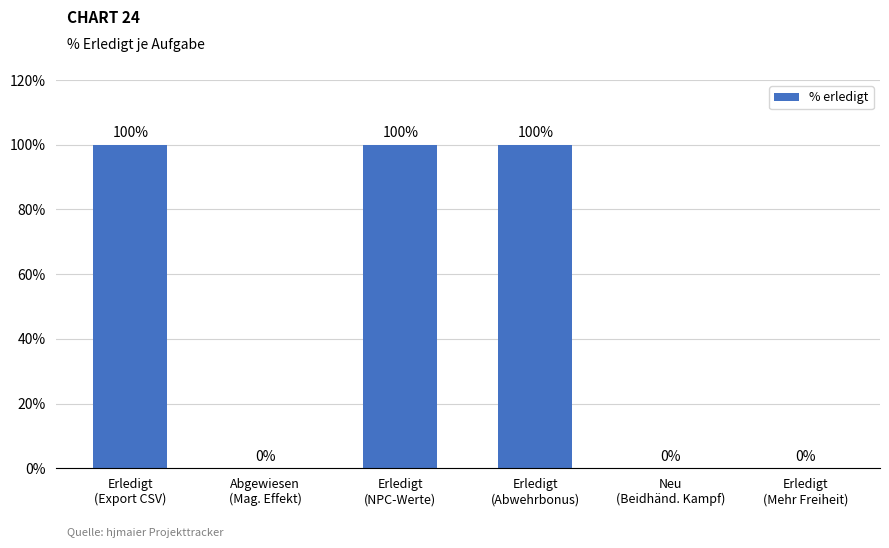

The chart shows a value of 100 at Erledigt
(Abwehrbonus). True or false?

True